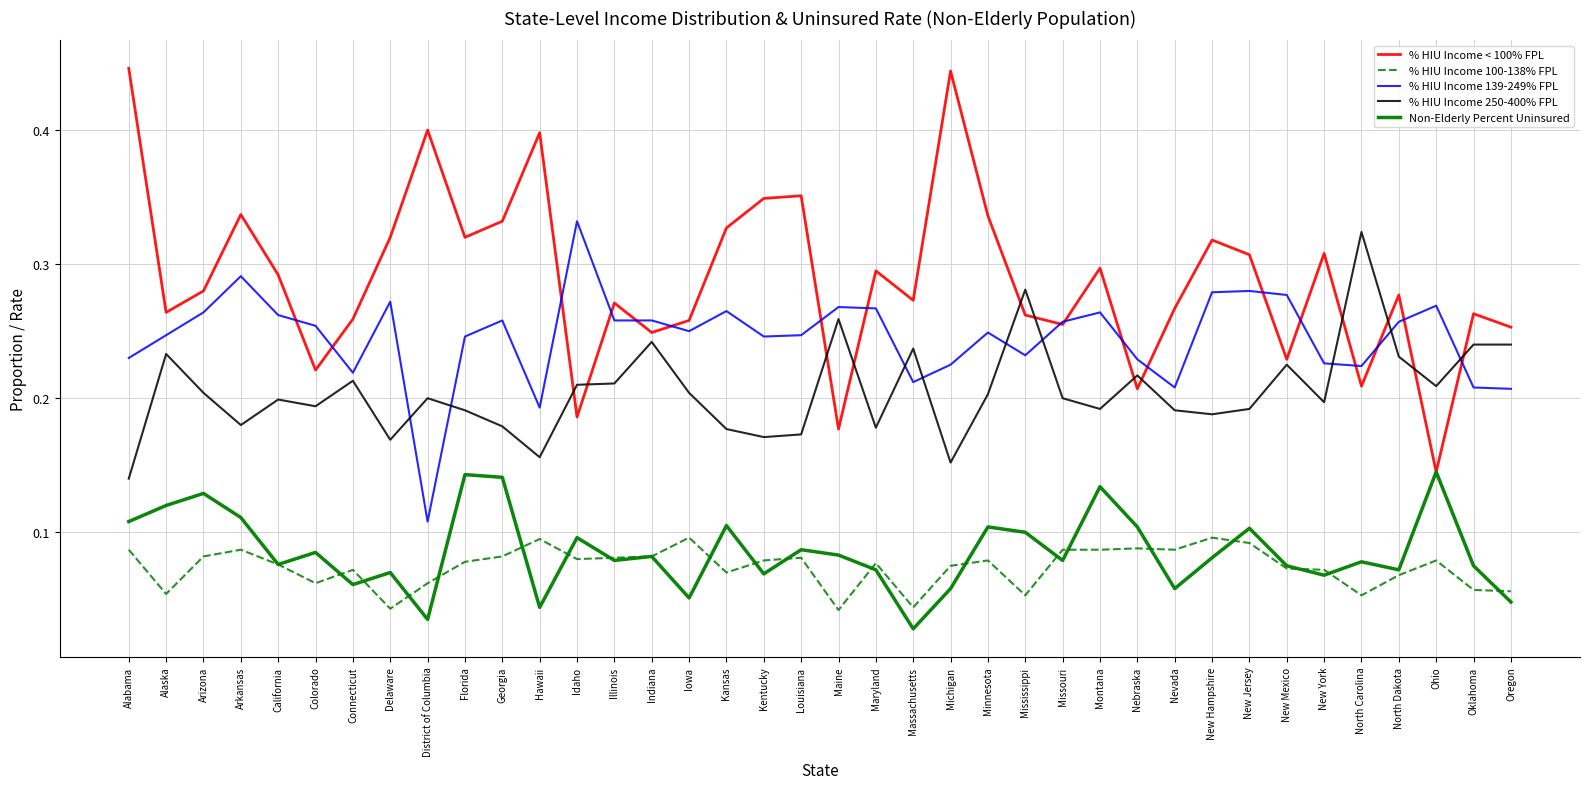

Where is the first local maximum for % HIU Income 250-400% FPL?

Alaska